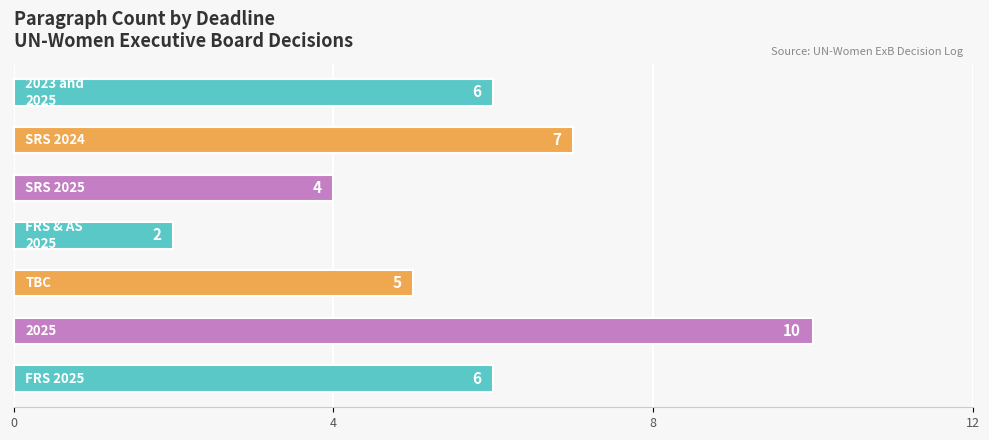

What is the maximum value shown in the chart?

10